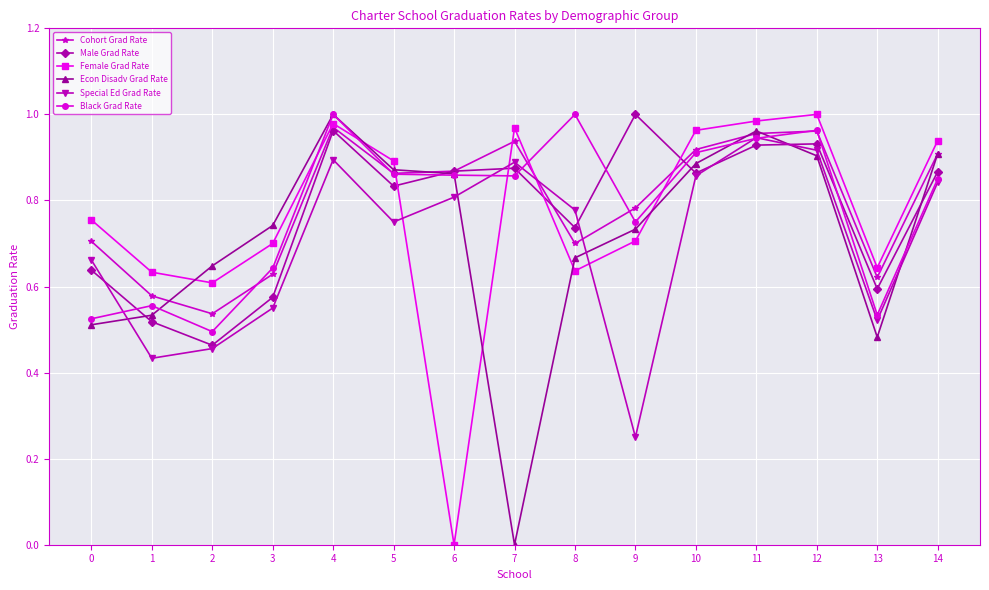

Which series has the largest total across all categories?

Cohort Grad Rate